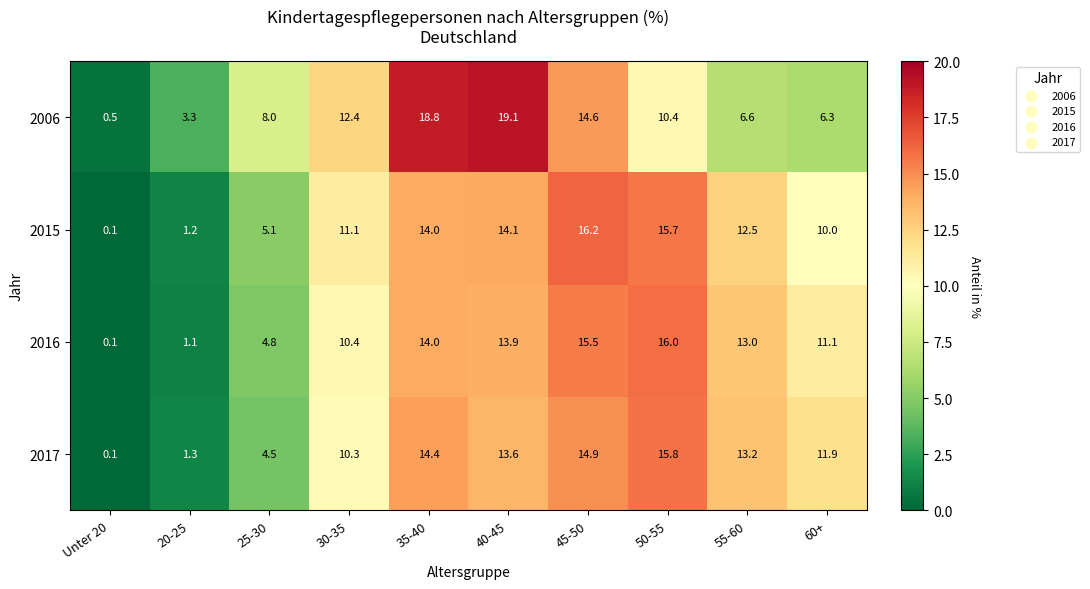

What is the total value across all series at 40-45?

60.7